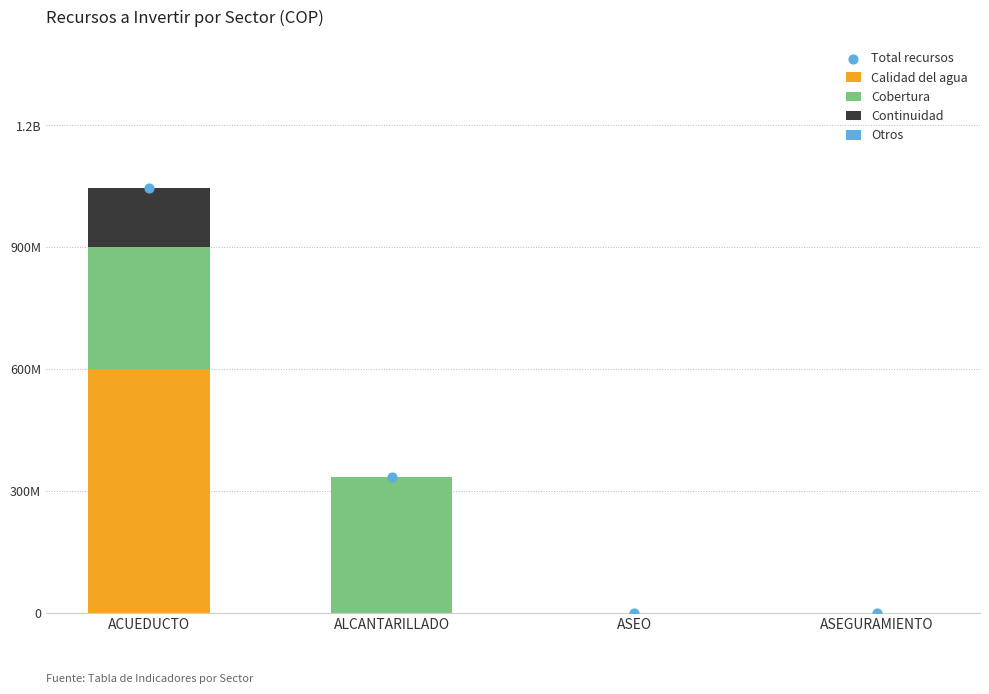

At which category is the sum across all series the highest?

ACUEDUCTO